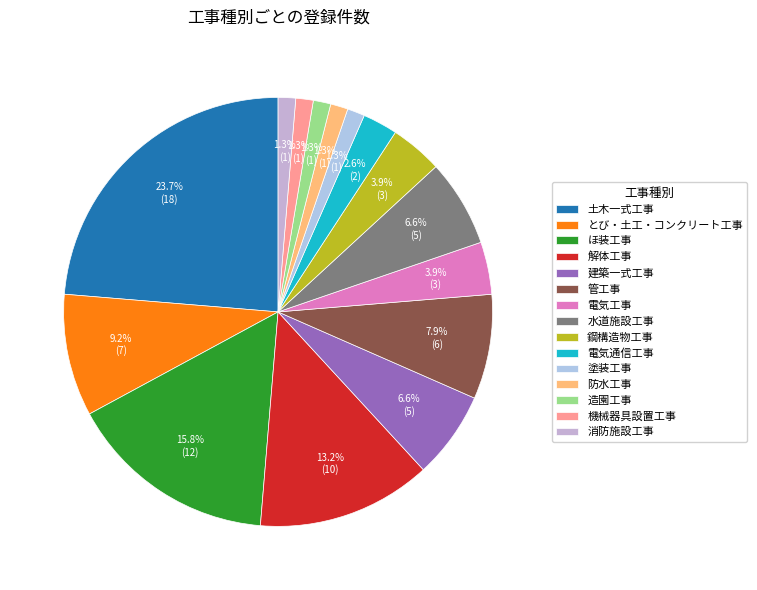

Is it true that 水道施設工事 is 7% of the pie?

True